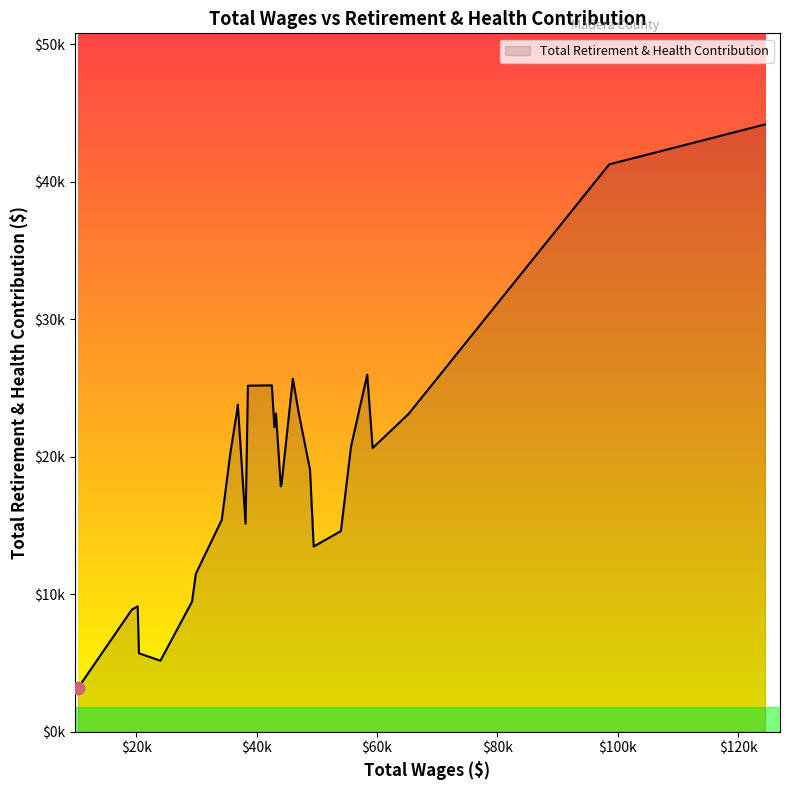

Which has a higher value, 44126.0 or 49462.0?

44126.0